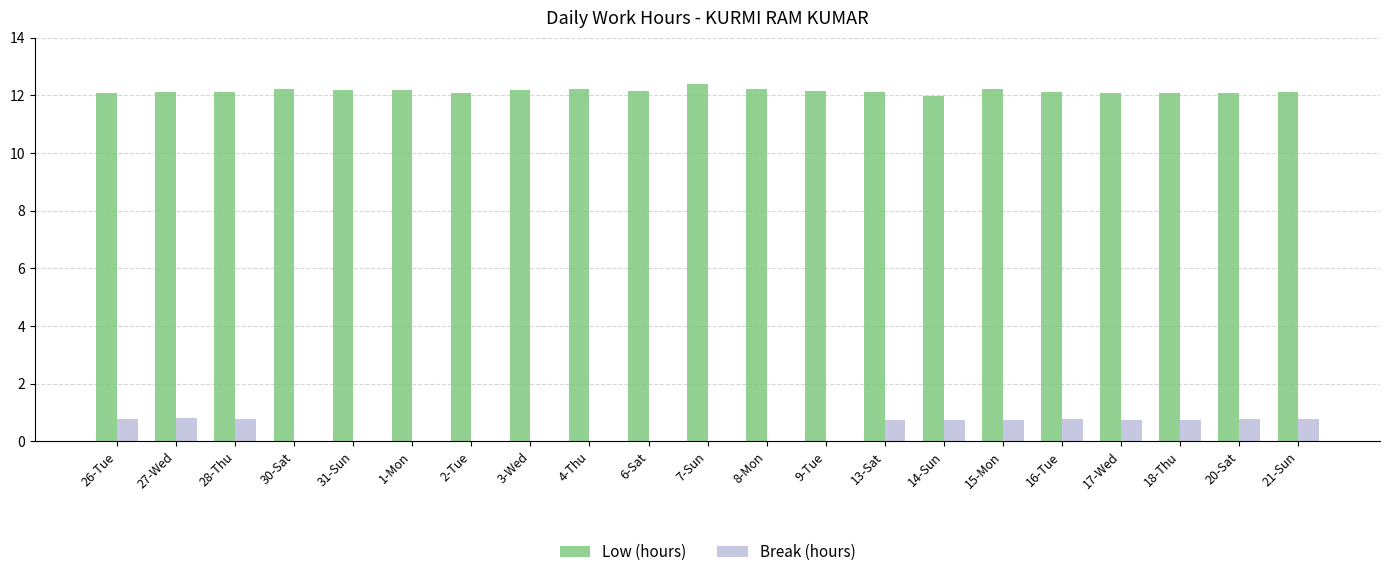

What is the total value across all series at 13-Sat?

12.9